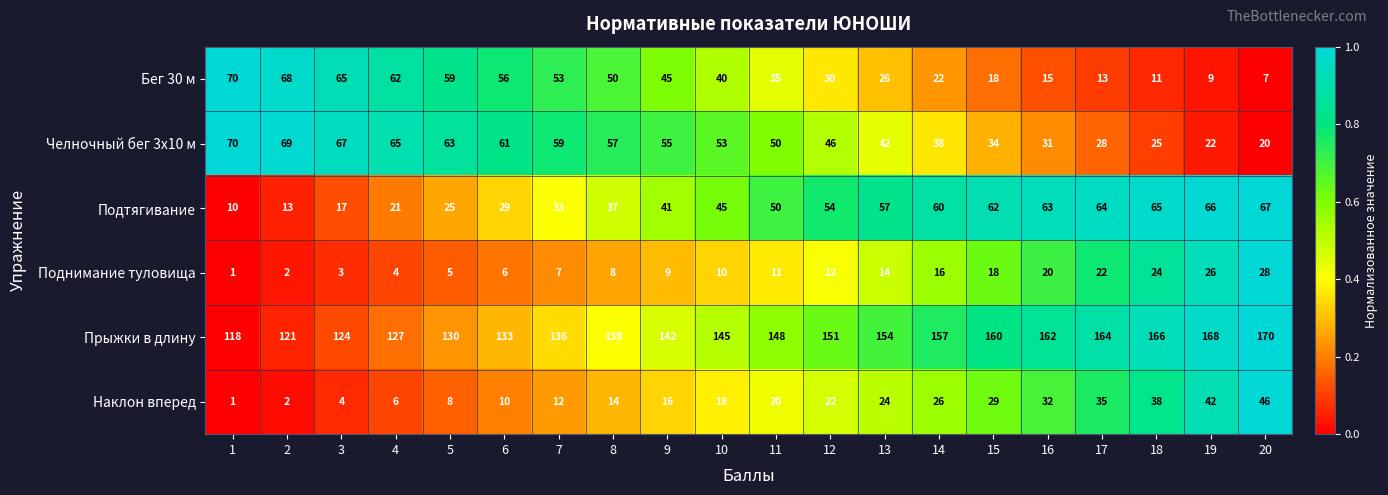

At how many categories does at least one series exceed 152?

8